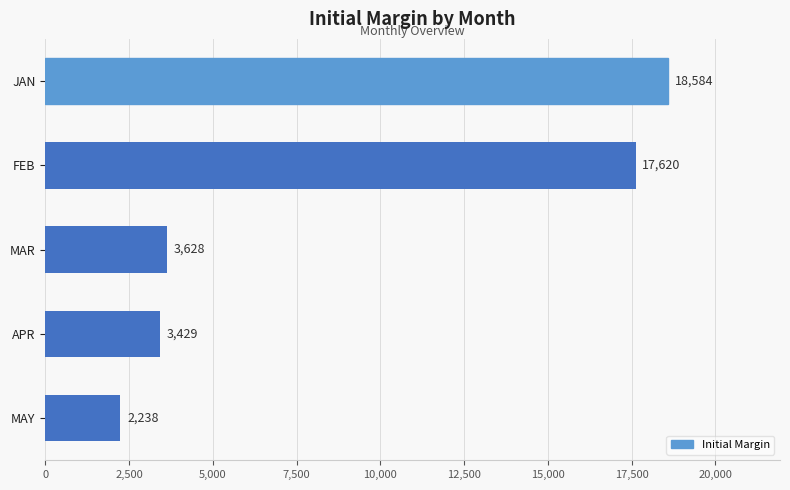

What is the difference between the maximum and minimum values?

16345.5